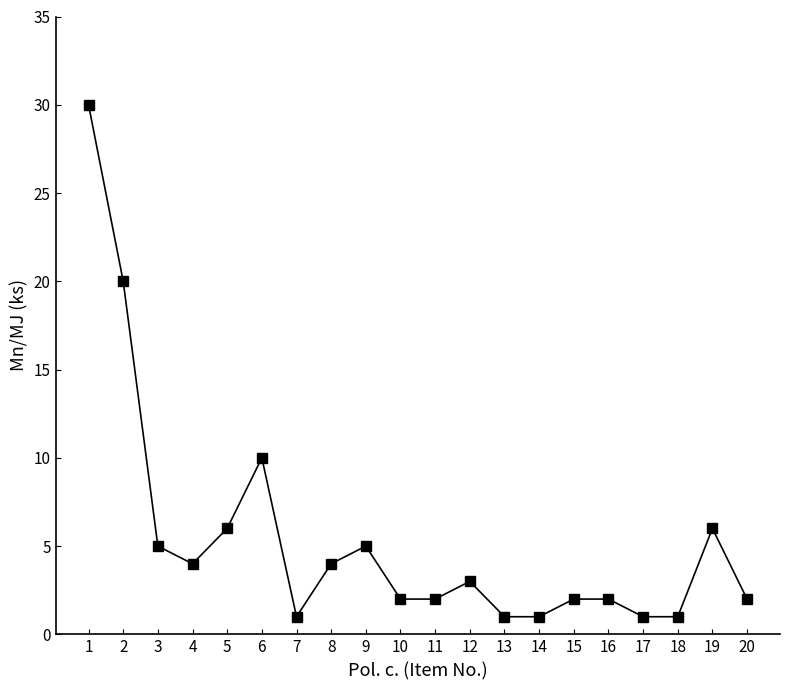

Which category has the highest value across all series?

1